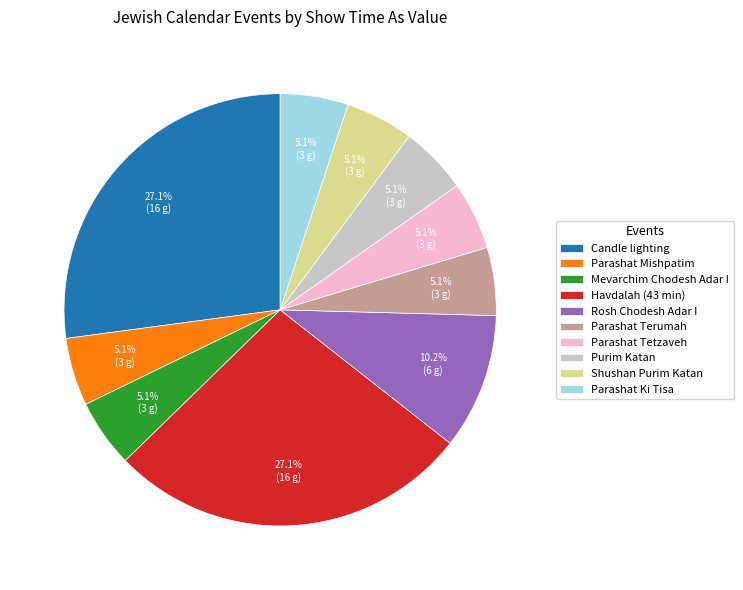

The Parashat Terumah slice represents 5% of the pie. True or false?

True